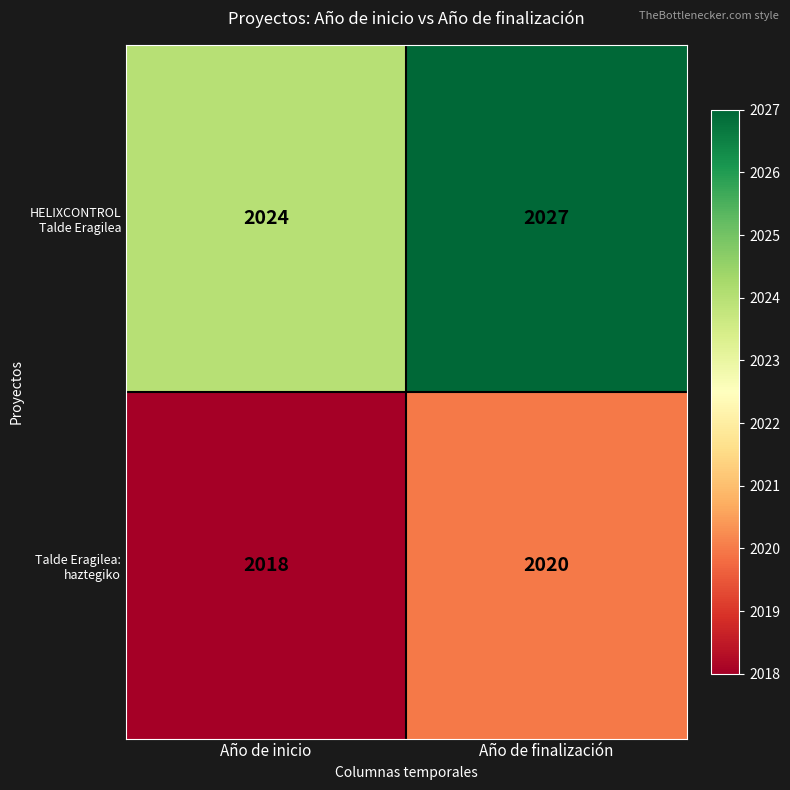

The Talde Eragilea: haztegiko series shows 1077 at Año de inicio. True or false?

False